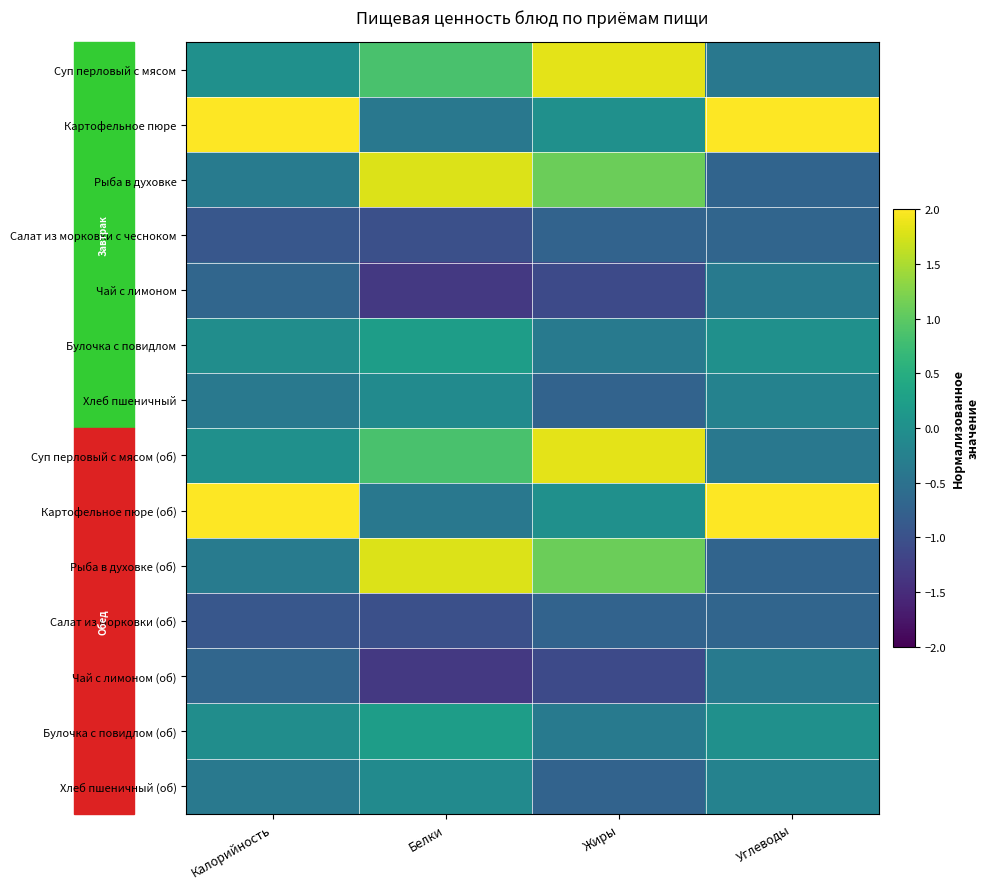

Reading right to left, what are all the values shown in this chart?

Суп перловый с мясом: Углеводы=-0.4	Жиры=1.8	Белки=0.8	Калорийность=0.0
Картофельное пюре: Углеводы=2.4	Жиры=0.0	Белки=-0.4	Калорийность=2.3
Рыба в духовке: Углеводы=-0.7	Жиры=1.1	Белки=1.8	Калорийность=-0.3
Салат из морковки с чесноком: Углеводы=-0.7	Жиры=-0.7	Белки=-1.0	Калорийность=-0.9
Чай с лимоном: Углеводы=-0.4	Жиры=-1.1	Белки=-1.3	Калорийность=-0.7
Булочка с повидлом: Углеводы=0.0	Жиры=-0.4	Белки=0.2	Калорийность=-0.0
Хлеб пшеничный: Углеводы=-0.2	Жиры=-0.7	Белки=-0.1	Калорийность=-0.4
Суп перловый с мясом (об): Углеводы=-0.4	Жиры=1.8	Белки=0.8	Калорийность=0.0
Картофельное пюре (об): Углеводы=2.4	Жиры=0.0	Белки=-0.4	Калорийность=2.3
Рыба в духовке (об): Углеводы=-0.7	Жиры=1.1	Белки=1.8	Калорийность=-0.3
Салат из морковки (об): Углеводы=-0.7	Жиры=-0.7	Белки=-1.0	Калорийность=-0.9
Чай с лимоном (об): Углеводы=-0.4	Жиры=-1.1	Белки=-1.3	Калорийность=-0.7
Булочка с повидлом (об): Углеводы=0.0	Жиры=-0.4	Белки=0.2	Калорийность=-0.0
Хлеб пшеничный (об): Углеводы=-0.2	Жиры=-0.7	Белки=-0.1	Калорийность=-0.4